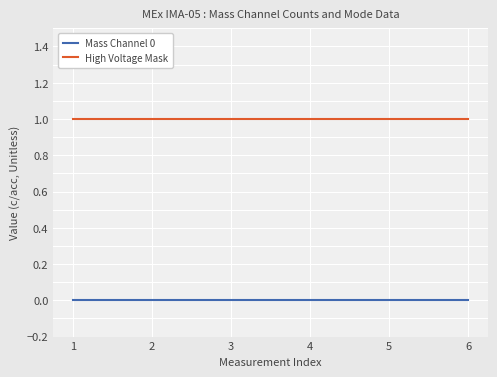

True or false: High Voltage Mask and Mass Channel 0 cross at least once.

False